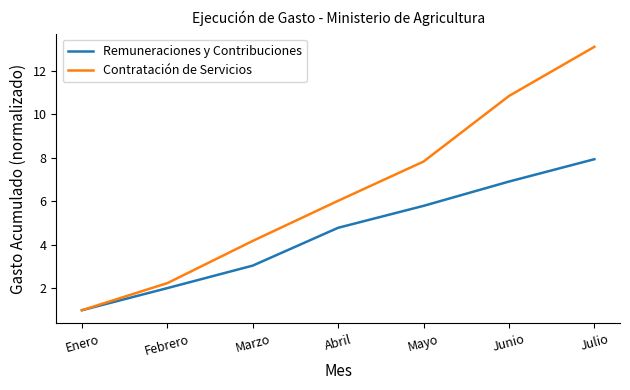

What is the average value of the Contratación de Servicios series?

6.5